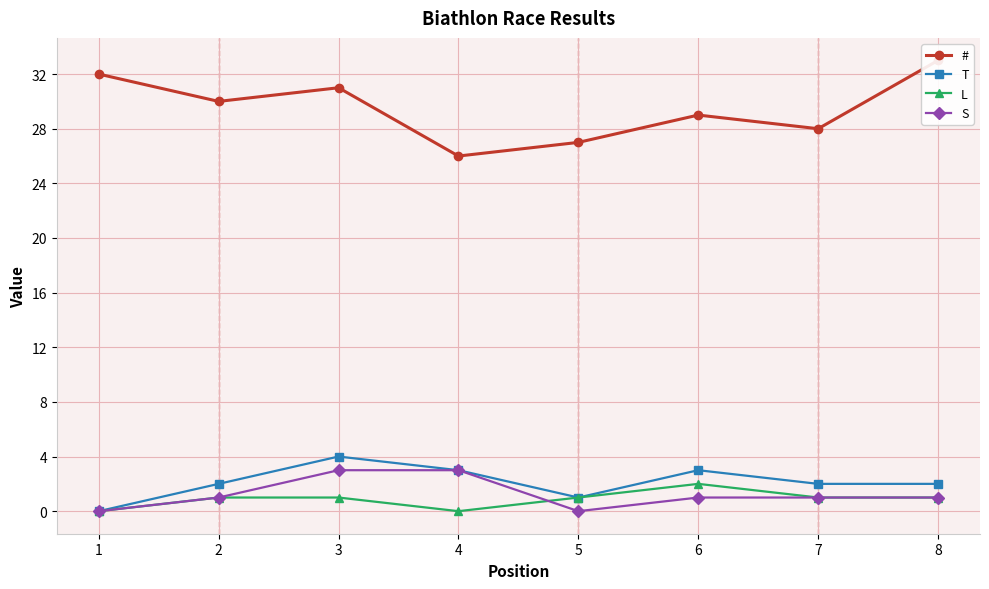

How many T values are between 2 and 3?

5